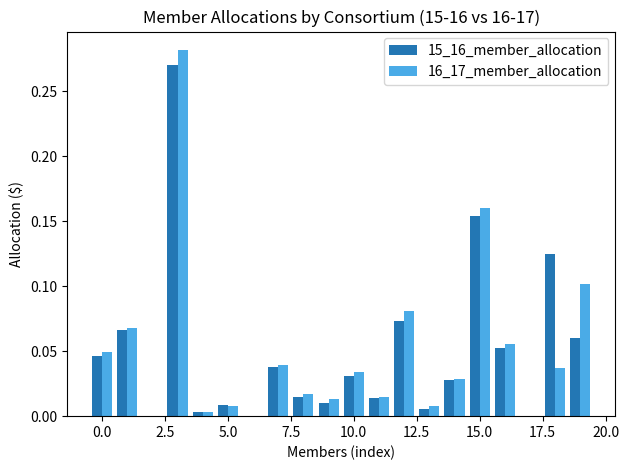

What is the sum of all 15_16_member_allocation values?

1.0